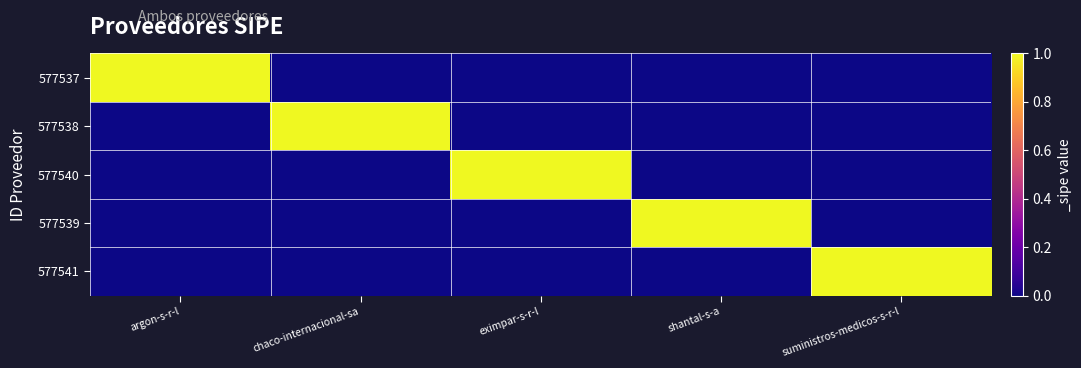

Reading left to right, what are all the values shown in this chart?

577537: argon-s-r-l=1	chaco-internacional-sa=0	eximpar-s-r-l=0	shantal-s-a=0	suministros-medicos-s-r-l=0
577538: argon-s-r-l=0	chaco-internacional-sa=1	eximpar-s-r-l=0	shantal-s-a=0	suministros-medicos-s-r-l=0
577540: argon-s-r-l=0	chaco-internacional-sa=0	eximpar-s-r-l=1	shantal-s-a=0	suministros-medicos-s-r-l=0
577539: argon-s-r-l=0	chaco-internacional-sa=0	eximpar-s-r-l=0	shantal-s-a=1	suministros-medicos-s-r-l=0
577541: argon-s-r-l=0	chaco-internacional-sa=0	eximpar-s-r-l=0	shantal-s-a=0	suministros-medicos-s-r-l=1